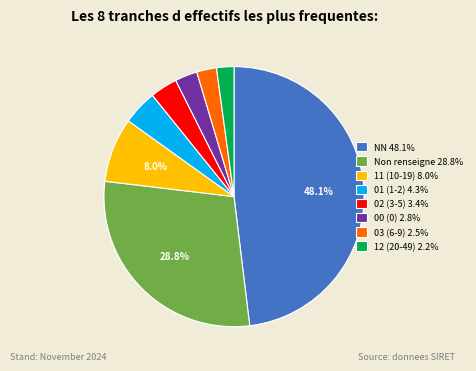

Does any single category account for the majority?

No